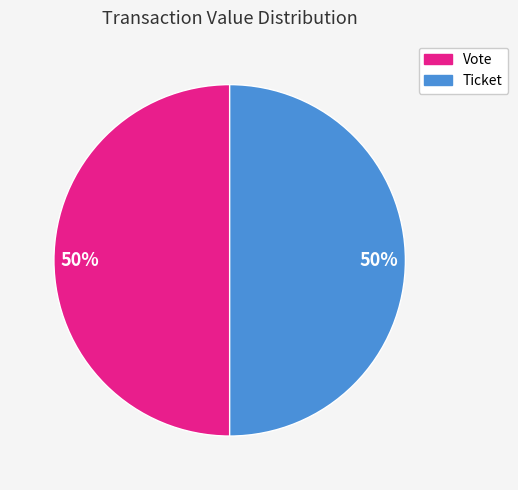

What percentage is the Vote slice, to the nearest percent?

50%